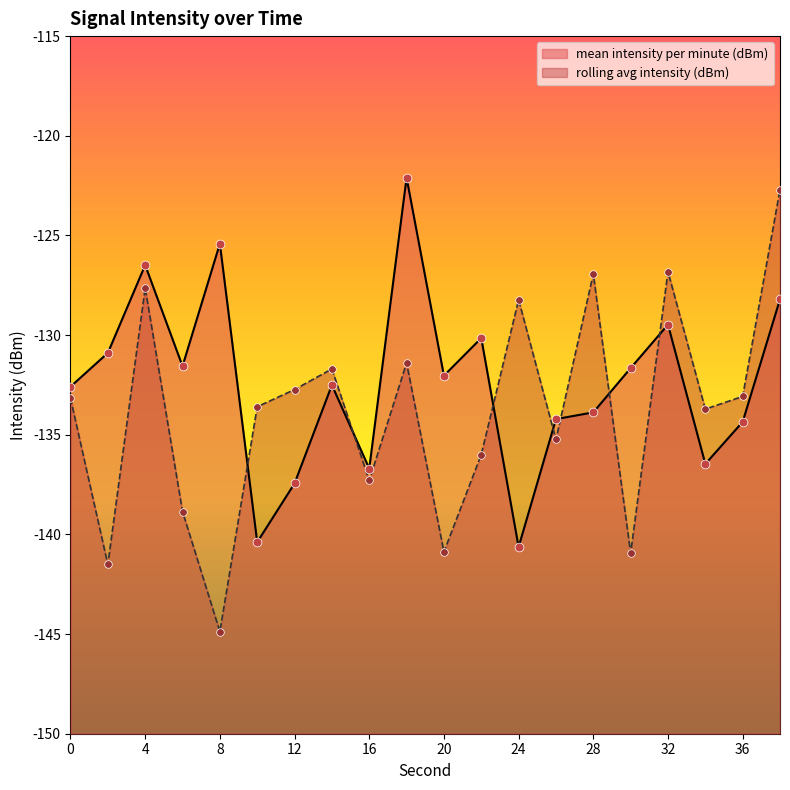

What is the total value across all series at 36?

-267.4